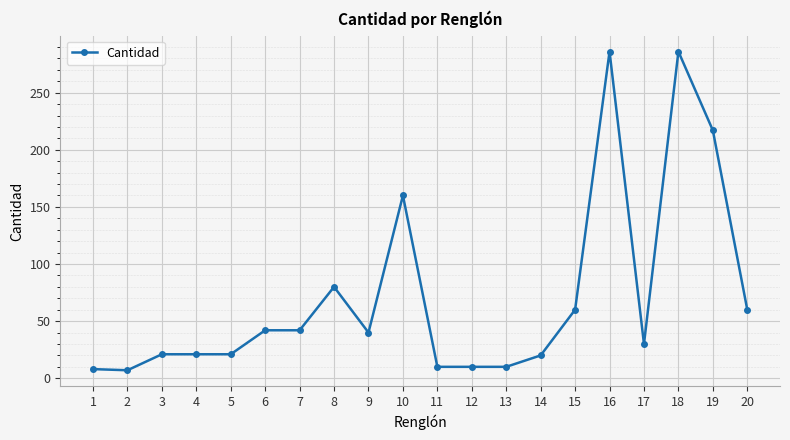

At which label is the value closest to 146?

10